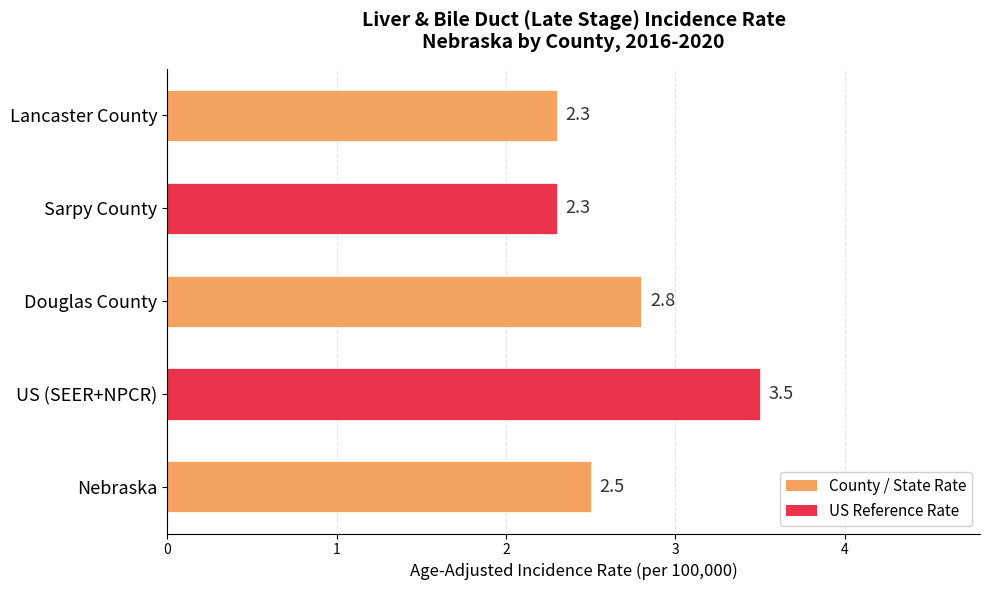

Reading bottom to top, extract all data points from this chart.

2.5	3.5	2.8	2.3	2.3